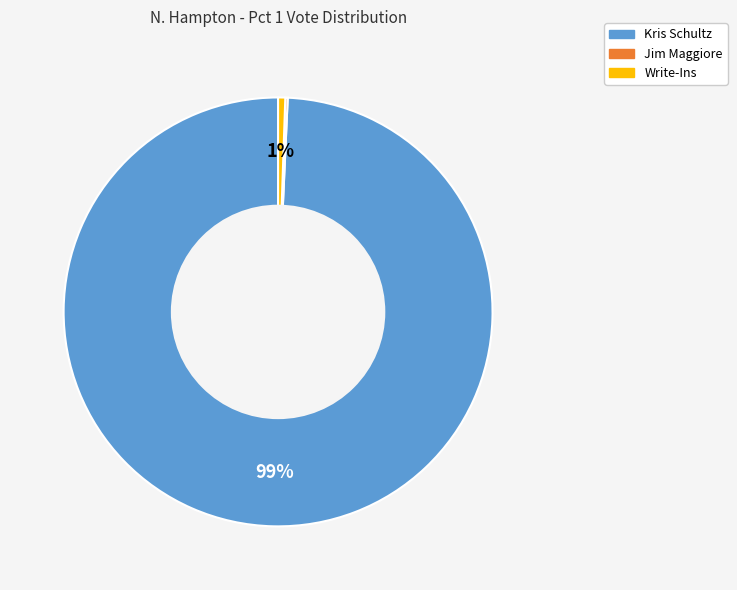

Which slice is the largest?

Kris Schultz